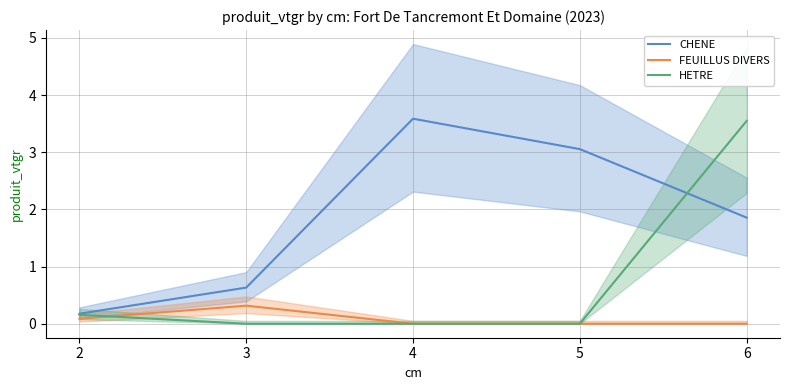

In CHENE, how many points are higher than both neighbors (excluding endpoints)?

1